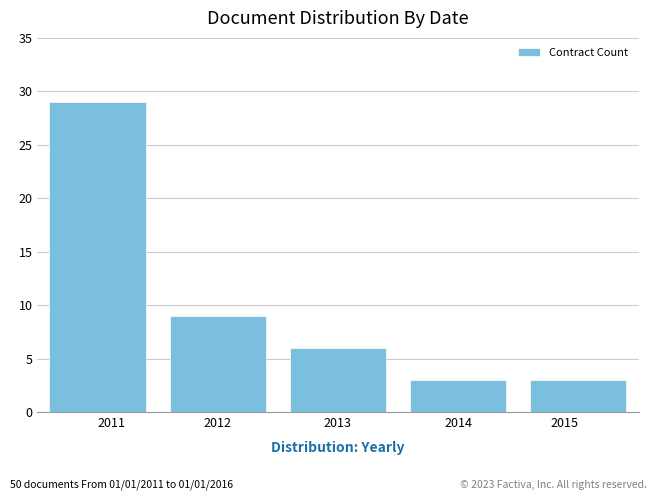

Reading right to left, what are all the values shown in this chart?

2015=3	2014=3	2013=6	2012=9	2011=29